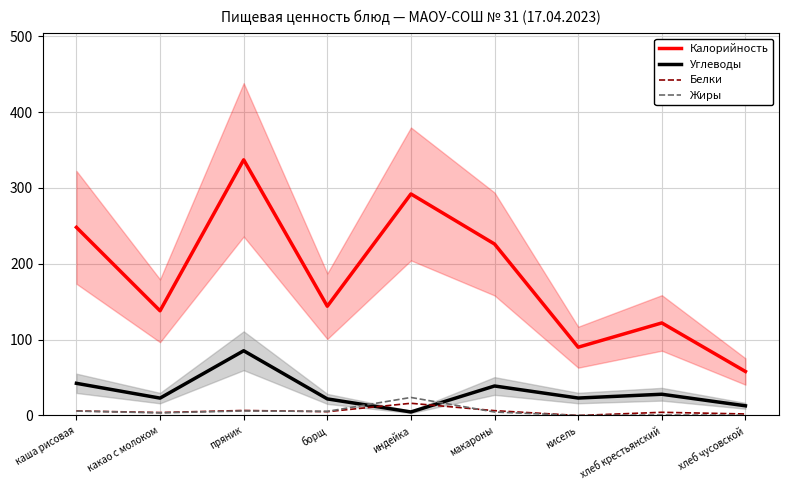

What is the sum of all Жиры values?

50.0